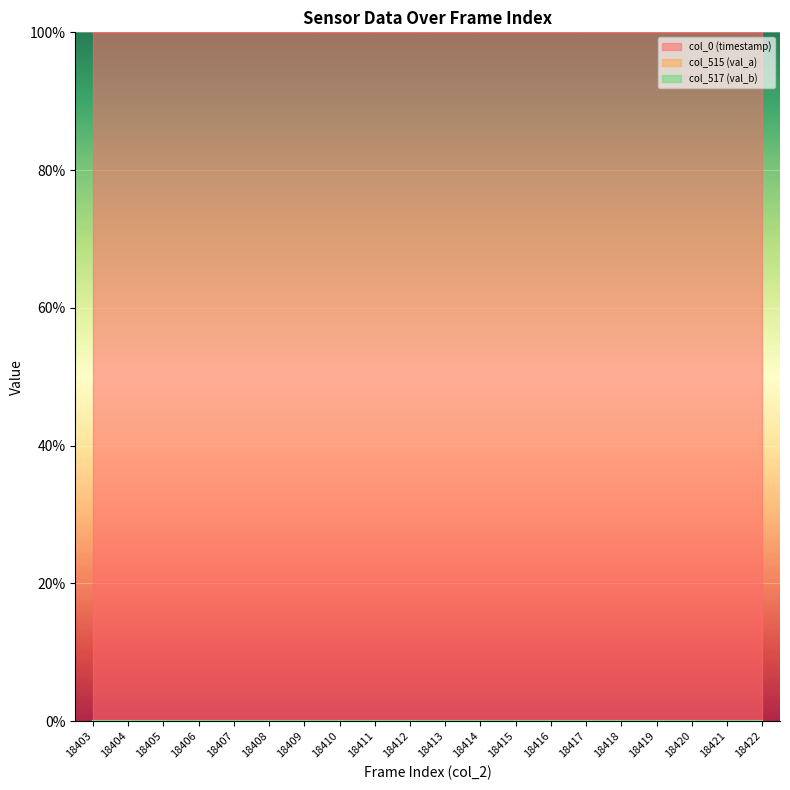

Does the chart display data point markers on the line(s)?

No